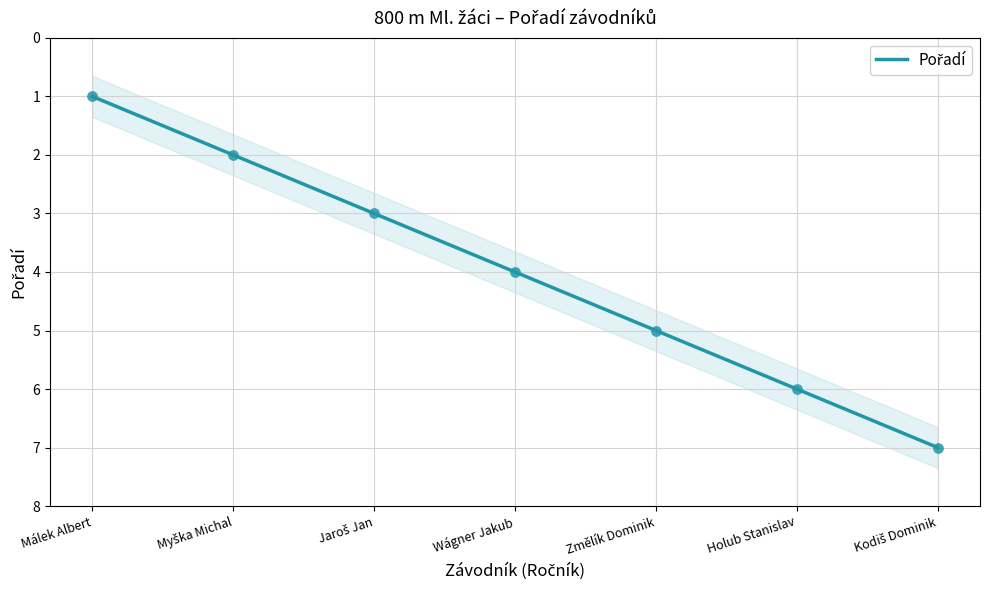

Approximately how many times larger is the value at Změlík Dominik compared to Jaroš Jan?

1.7